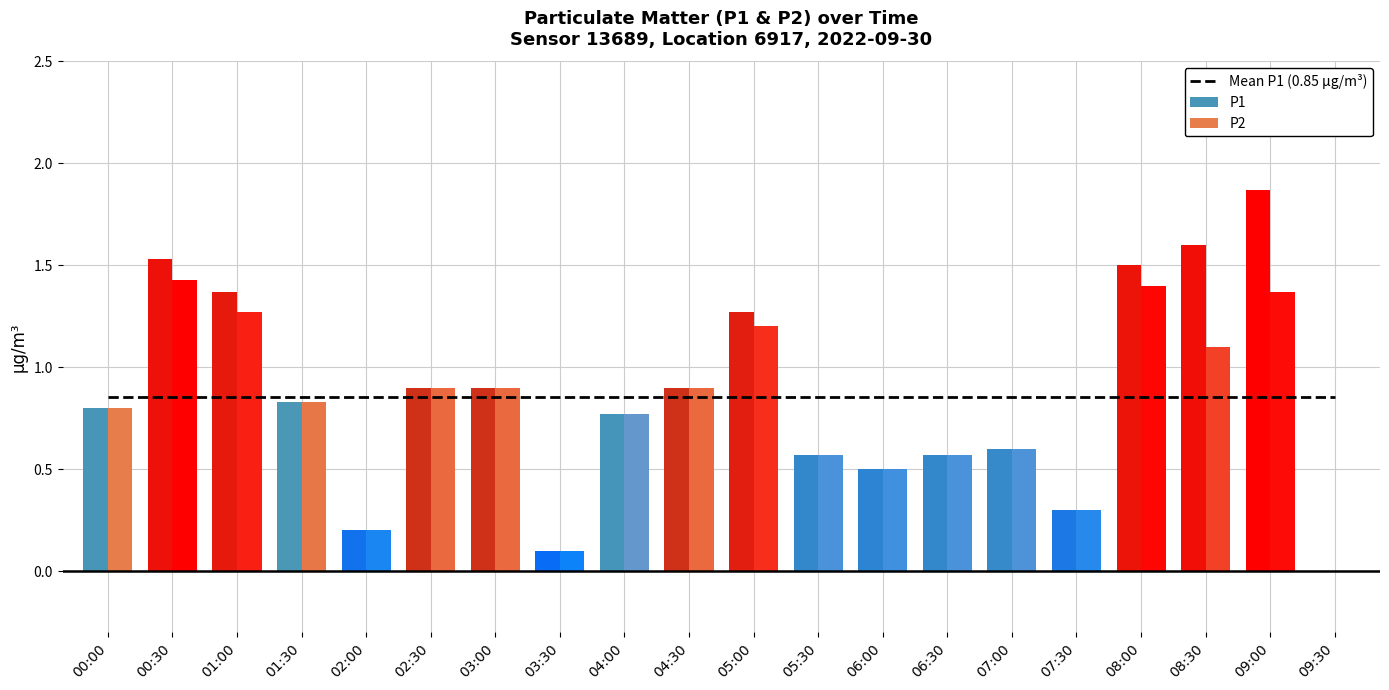

What is the average value of the P1 series?

0.9